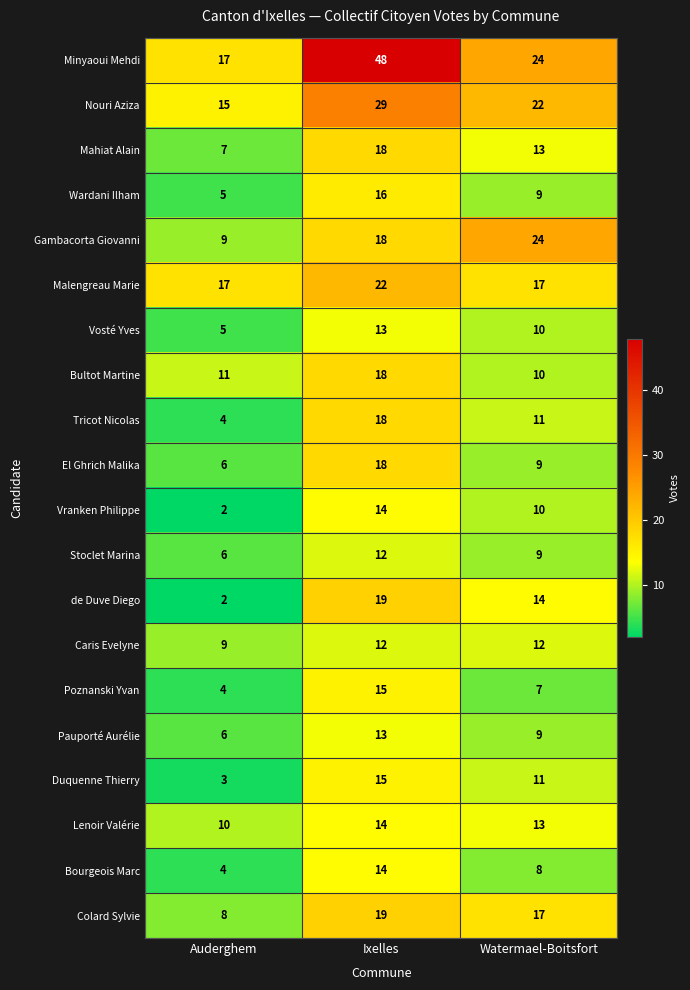

What is the approximate value of Vranken Philippe at Ixelles?

14